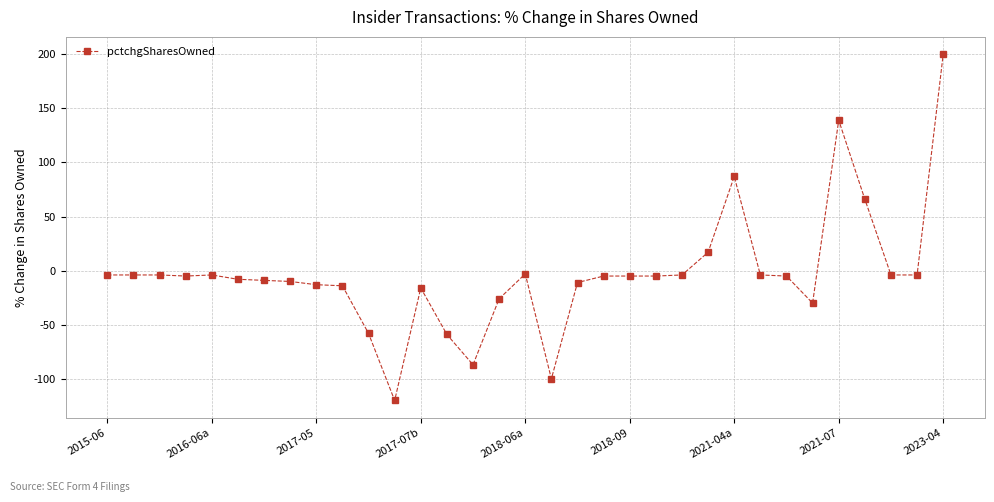

How many values are below zero?

28